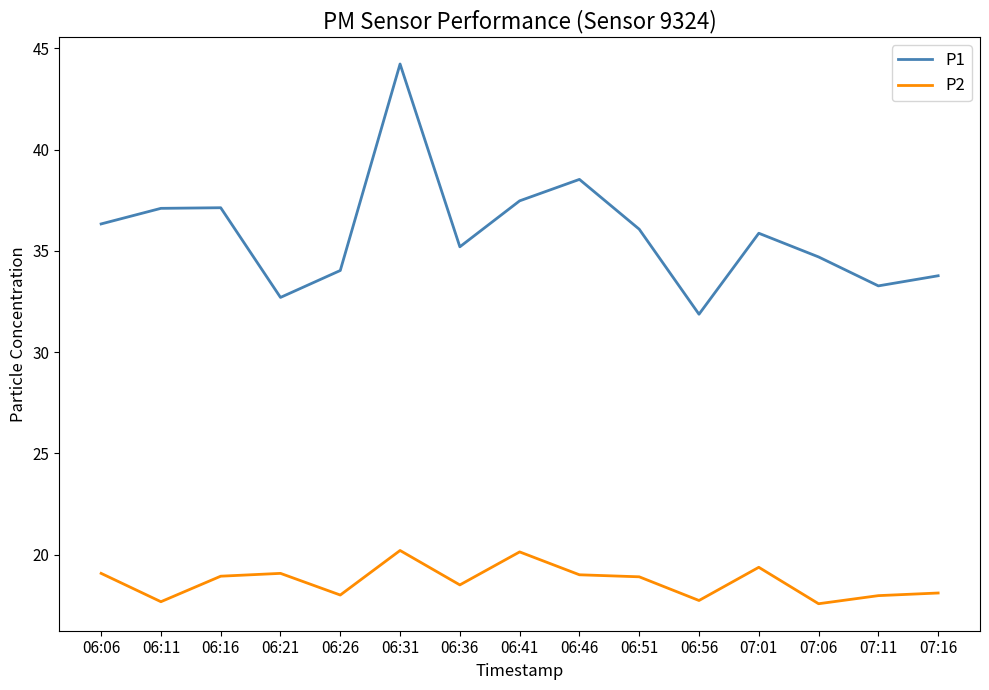

What is the difference between the highest and lowest values at 06:51?

17.2